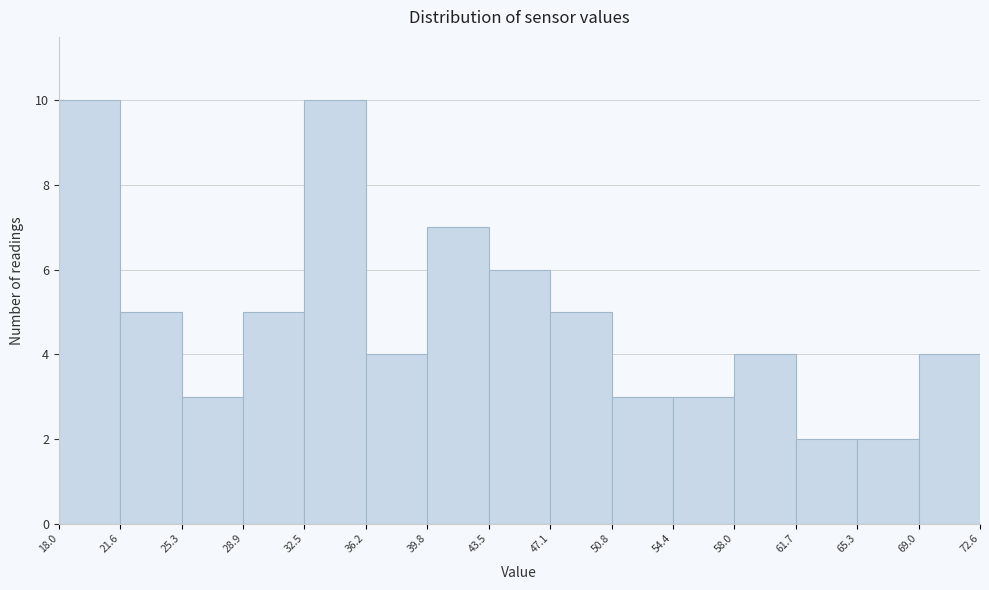

What is the height of the bar covering 61.7 to 65.3 on the x-axis? The values are not printed on the chart, so give them approximately, as read against the axis.

2